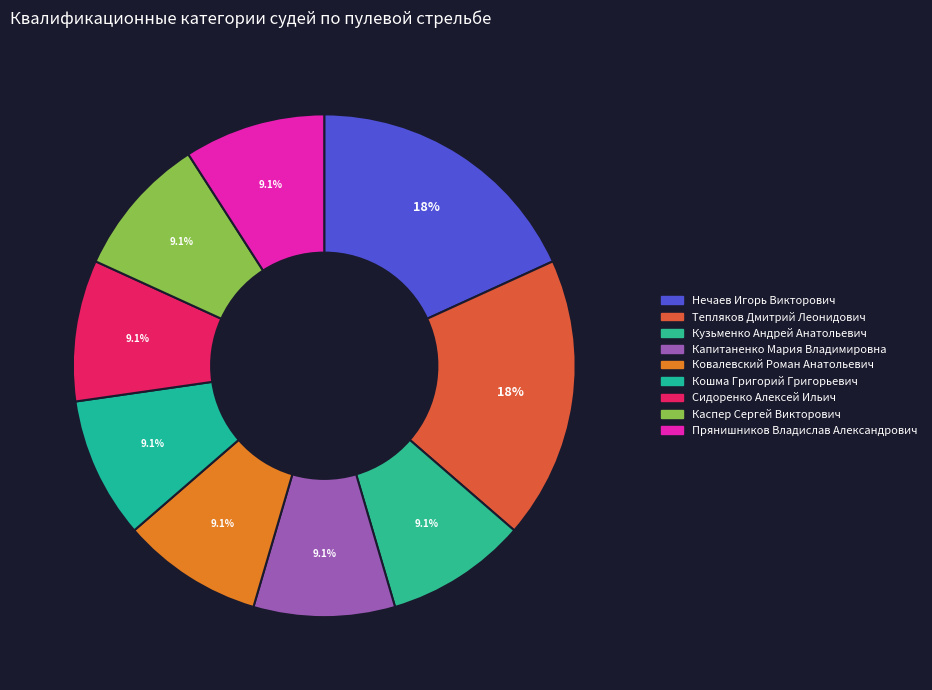

To the nearest percent, what is the difference between the largest and smallest slice percentages?

9%